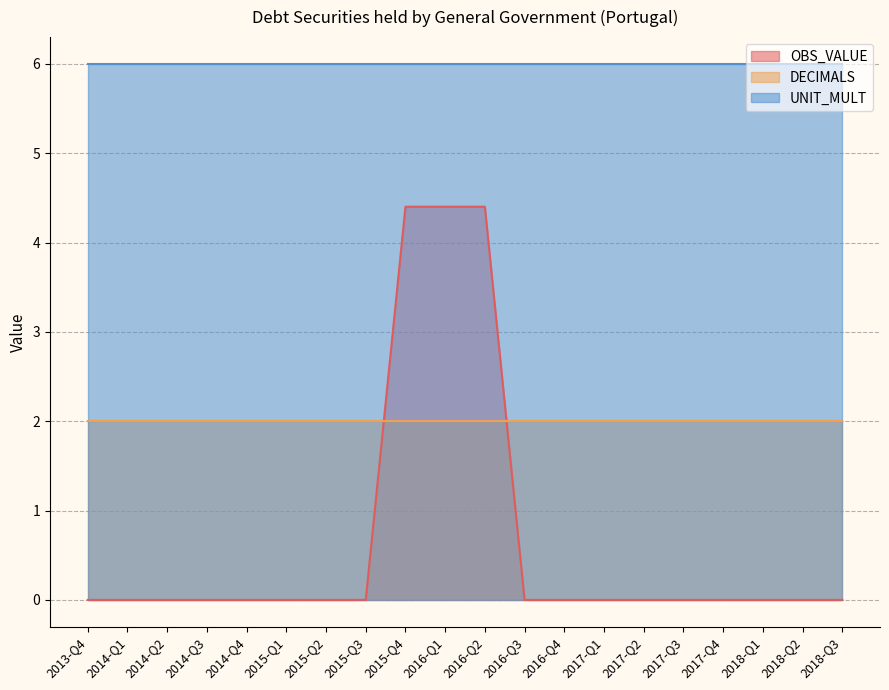

What are all the series names shown in the legend?

OBS_VALUE, DECIMALS, UNIT_MULT